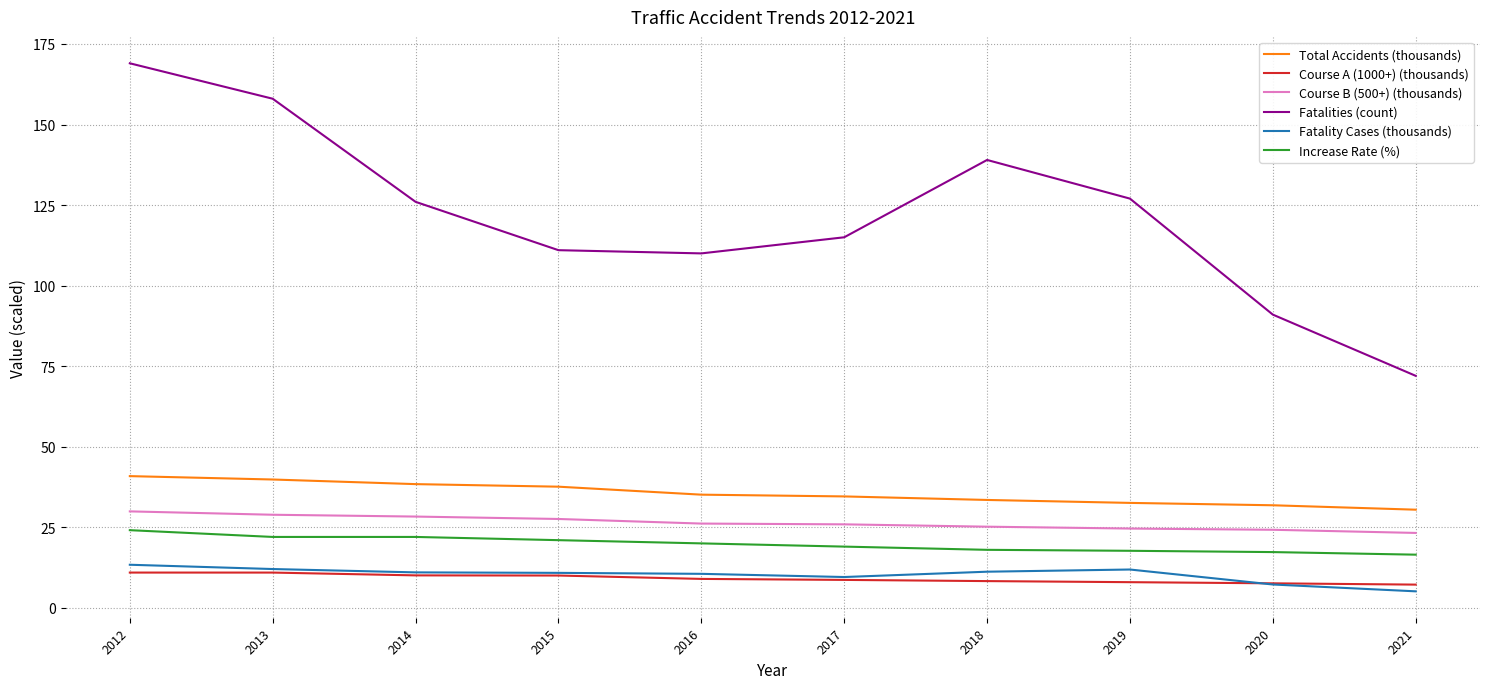

Which category has the highest value in the Fatalities (count) series?

2012